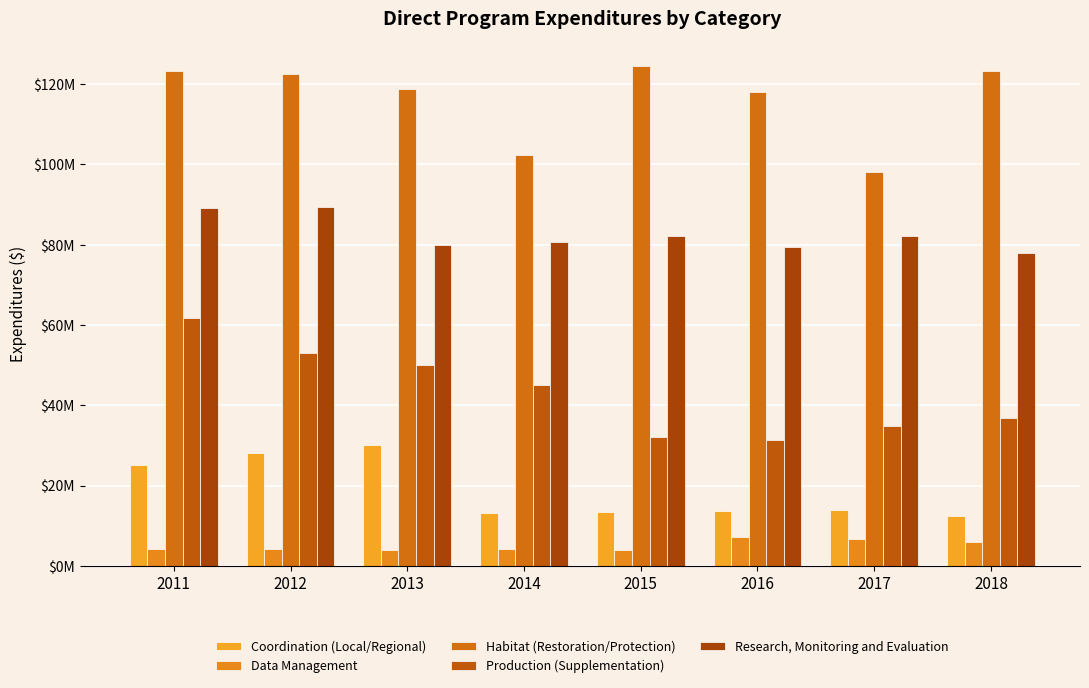

Rank the series at 2016 from lowest to highest value.

Data Management, Coordination (Local/Regional), Production (Supplementation), Research, Monitoring and Evaluation, Habitat (Restoration/Protection)